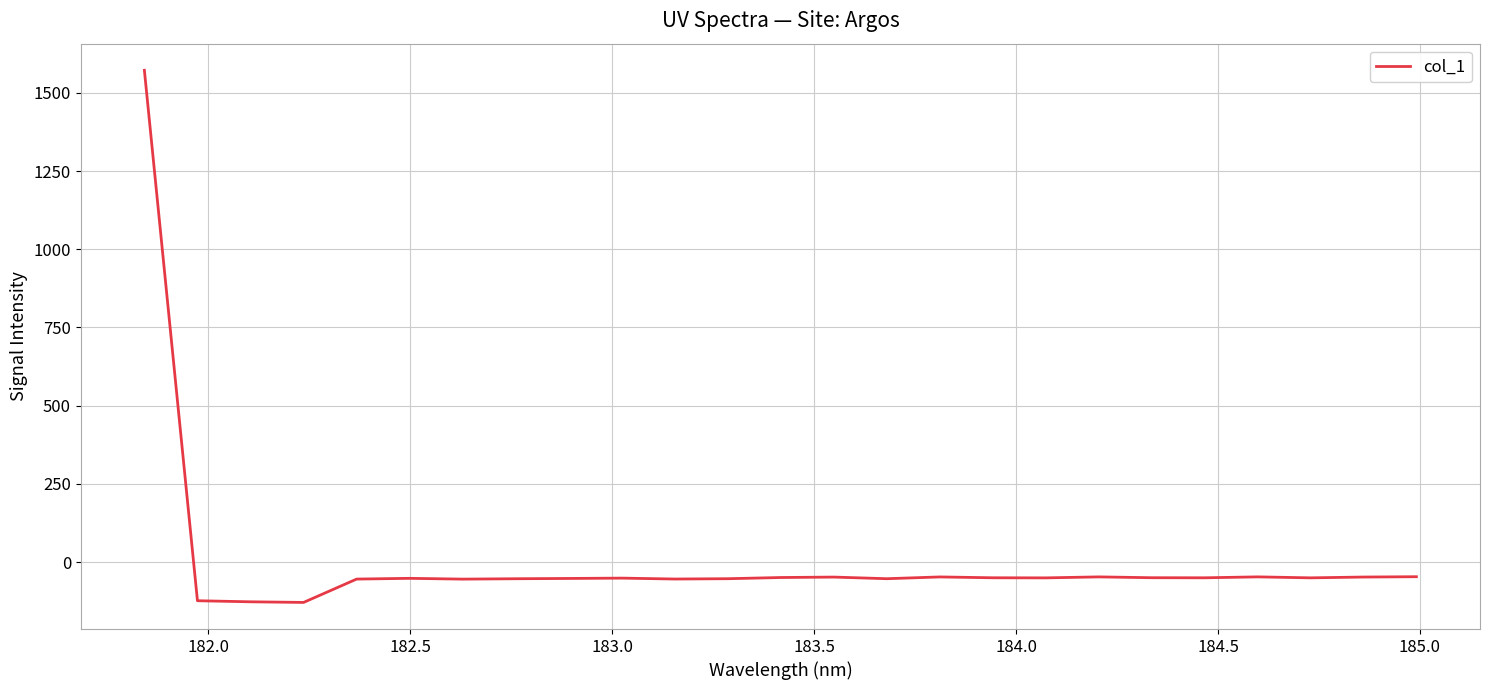

What is the minimum value shown in the chart?

-129.2